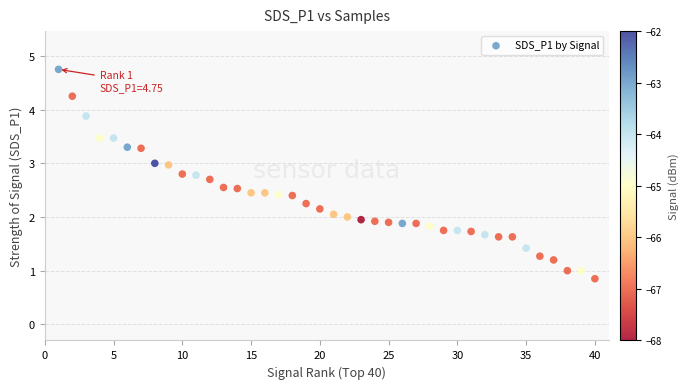

What is the range of X values (max minus min)?

39.0